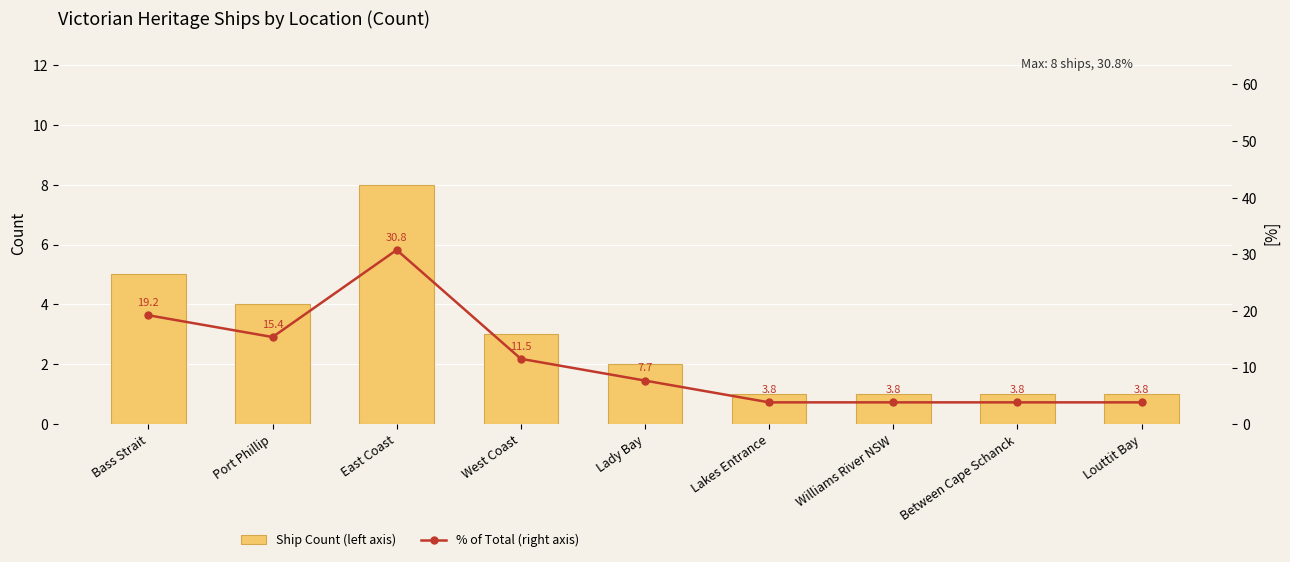

List the series in order of their peak value, highest first.

% of Total (right axis), Ship Count (left axis)